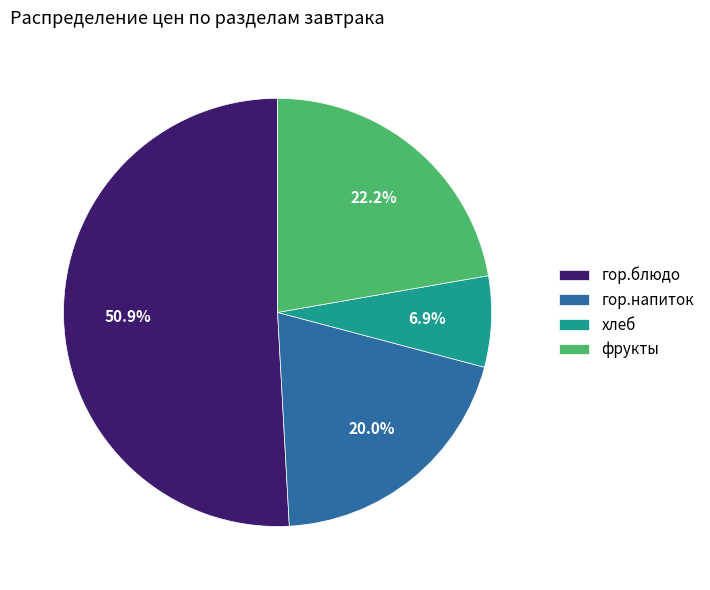

Does гор.блюдо account for over 50% of the chart?

Yes